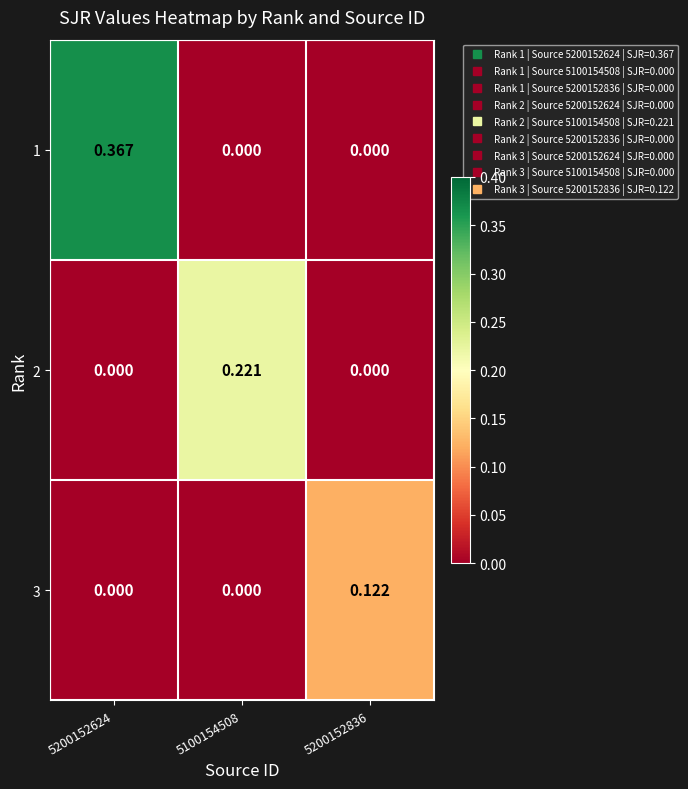

How many positive values does the 1 series have?

1